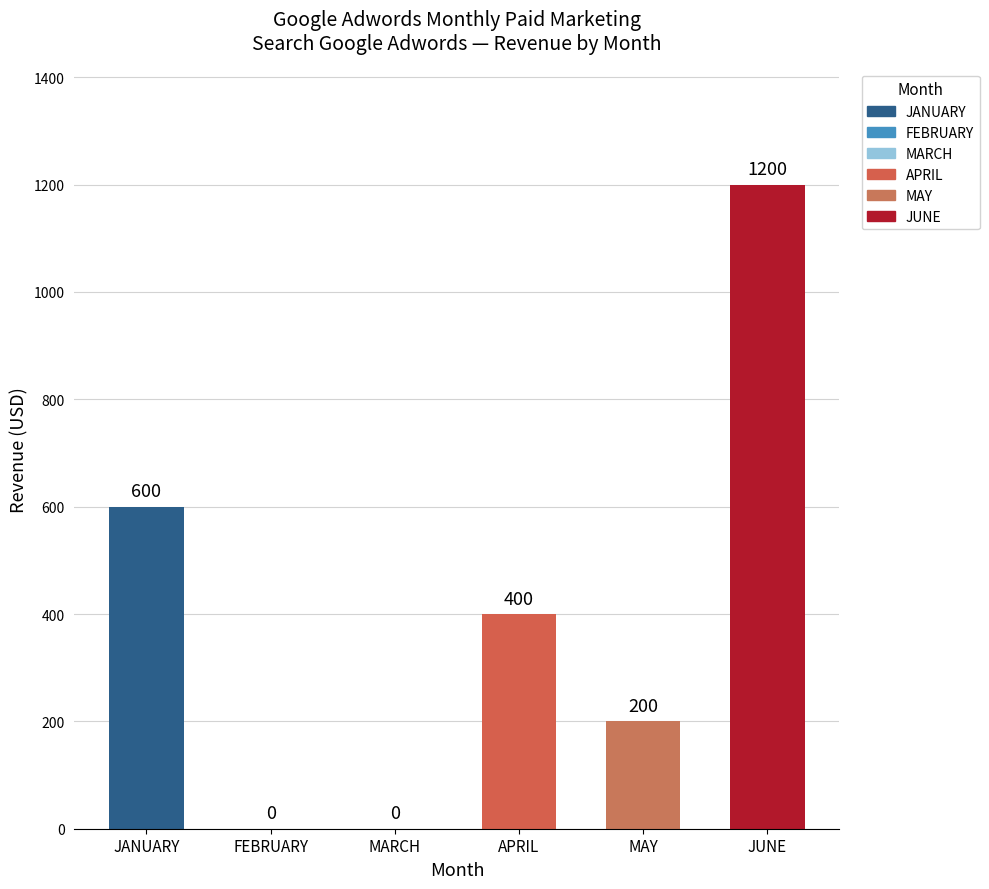

What is the greatest value displayed?

1200